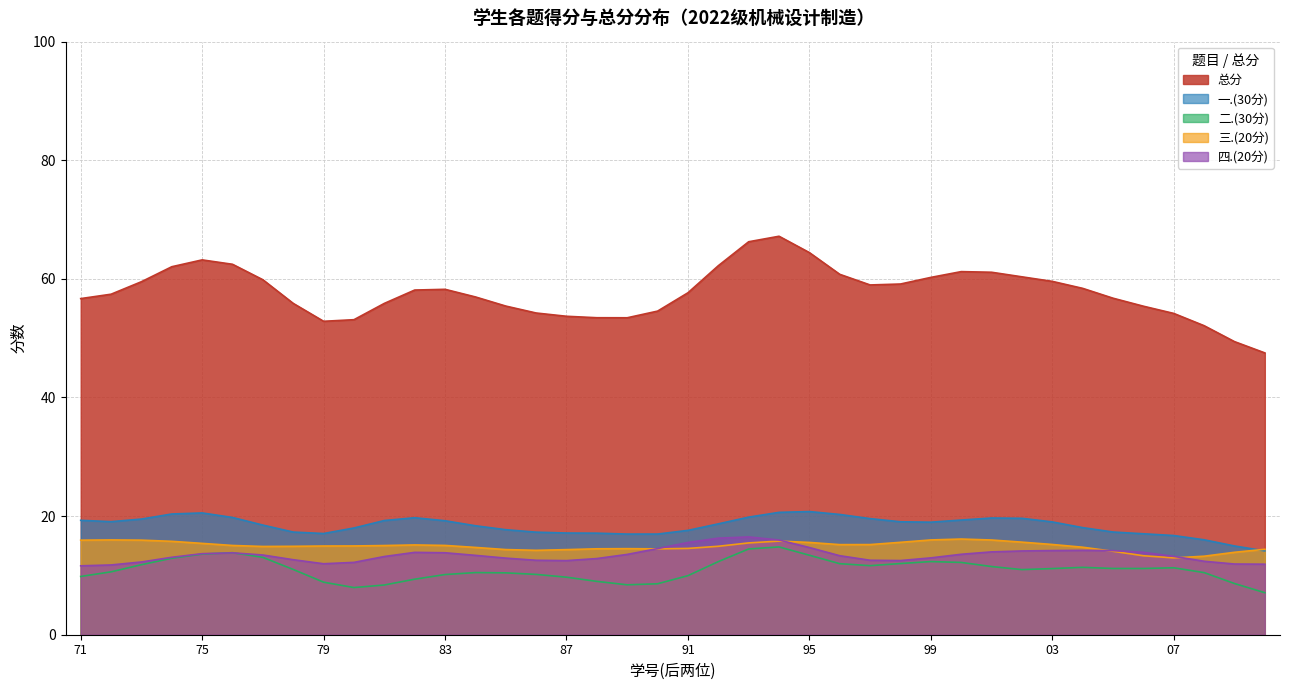

The 总分 series shows 80.4 at 2022171171. True or false?

False